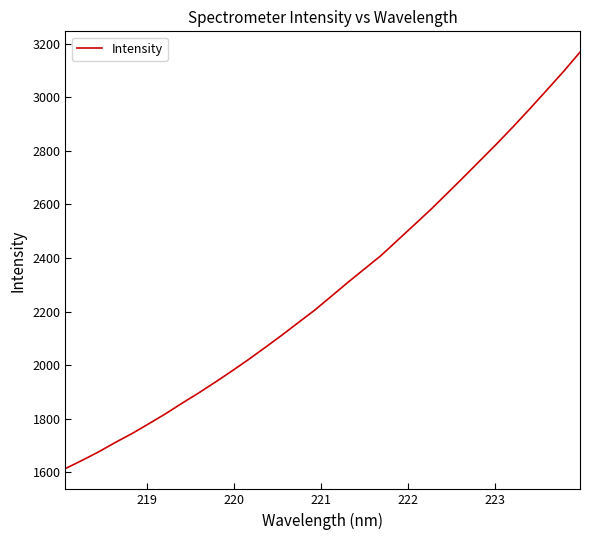

What is the maximum value shown in the chart?

3168.1